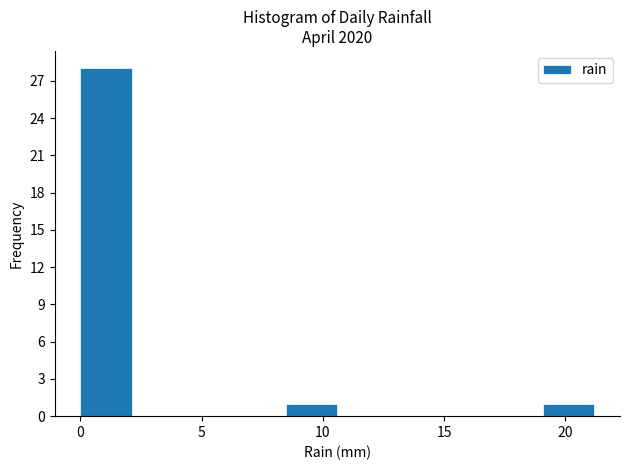

Over which range of the x-axis is the bar tallest?

0.0 to 2.0